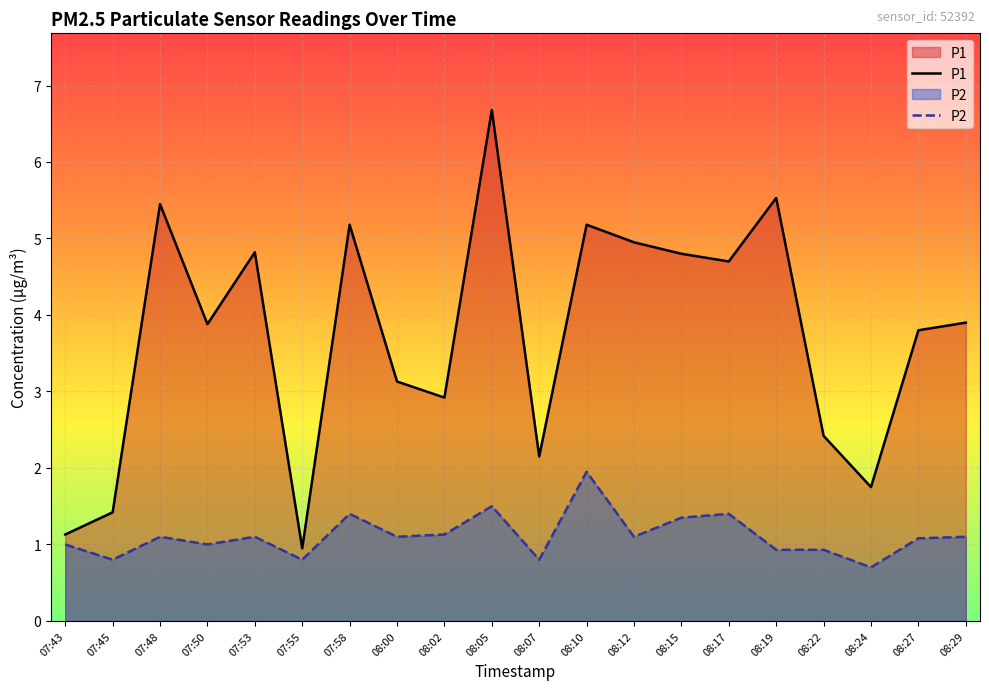

What is the sum of all P1 values?

74.7